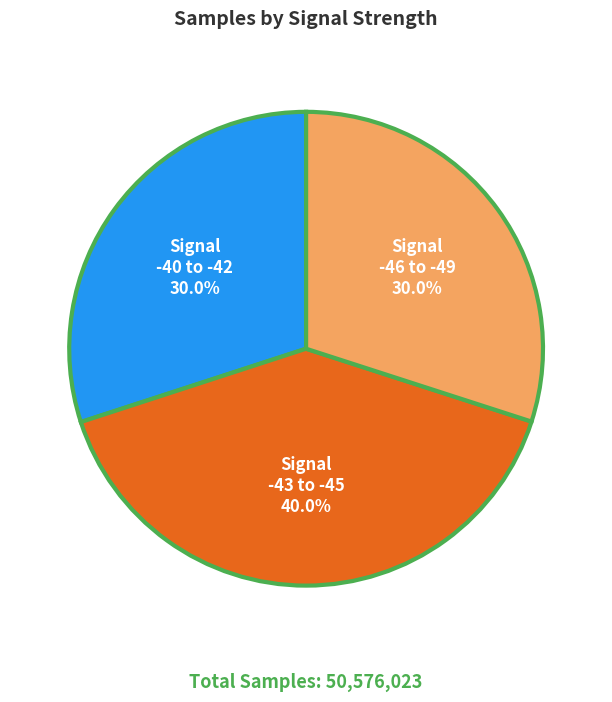

Does any single category account for the majority?

No